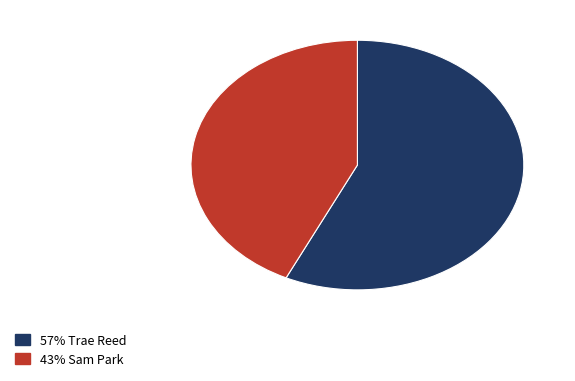

Is there any slice that represents more than half of the pie?

Yes